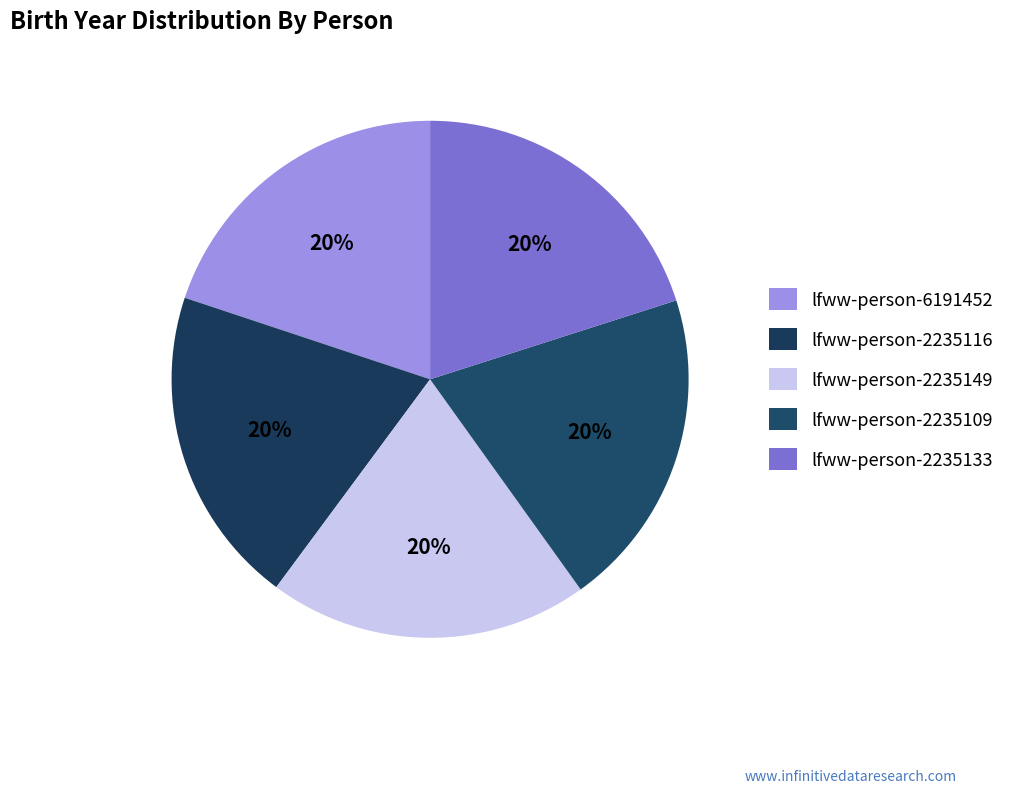

Count the number of slices in the pie.

5